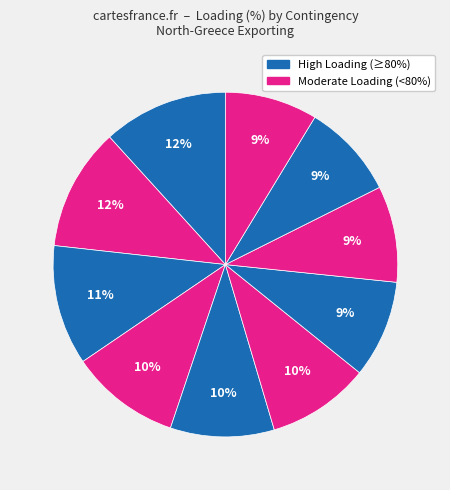

How many slices are in this pie chart?

10